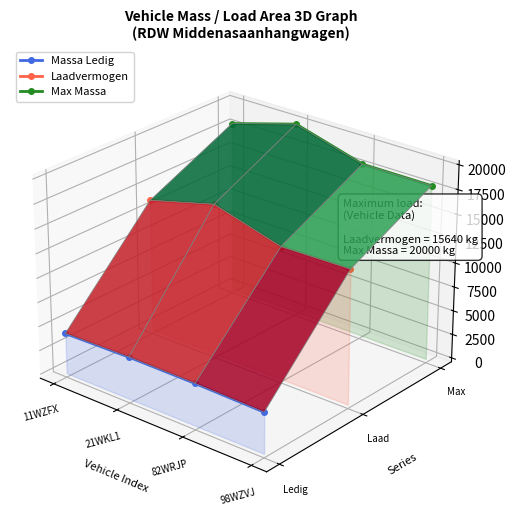

True or false: Massa Ledig and Max Massa cross at least once.

False